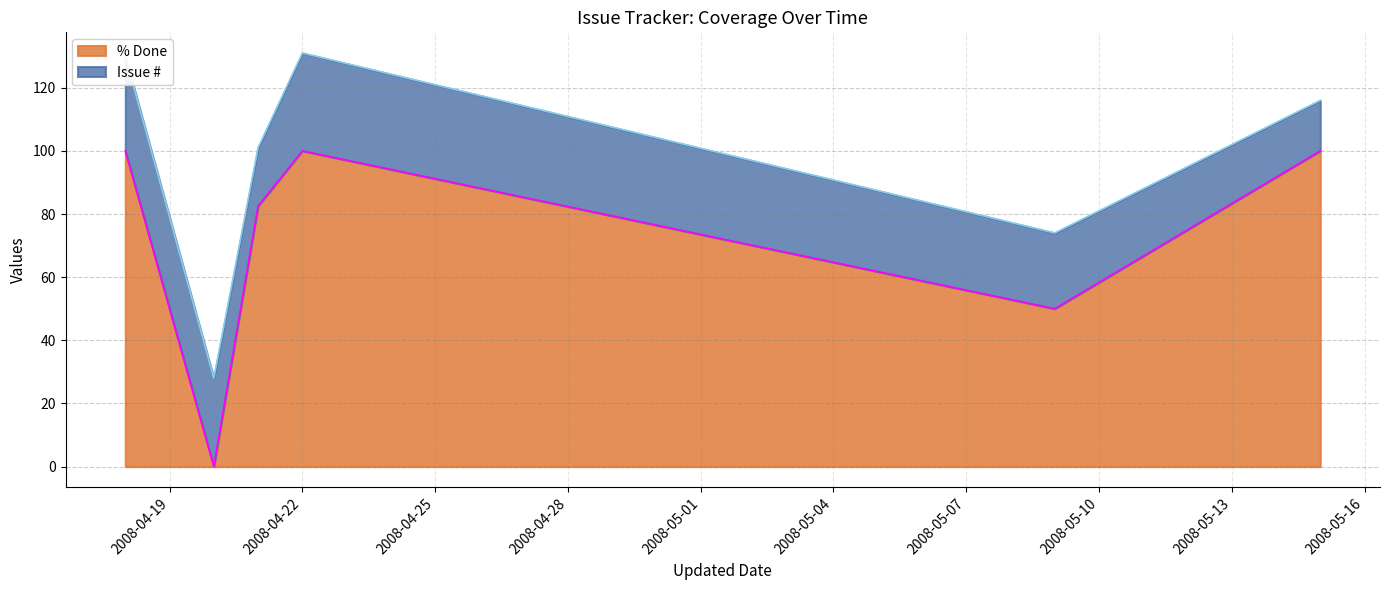

What is the difference between the maximum and minimum values in the % Done series?

100.0